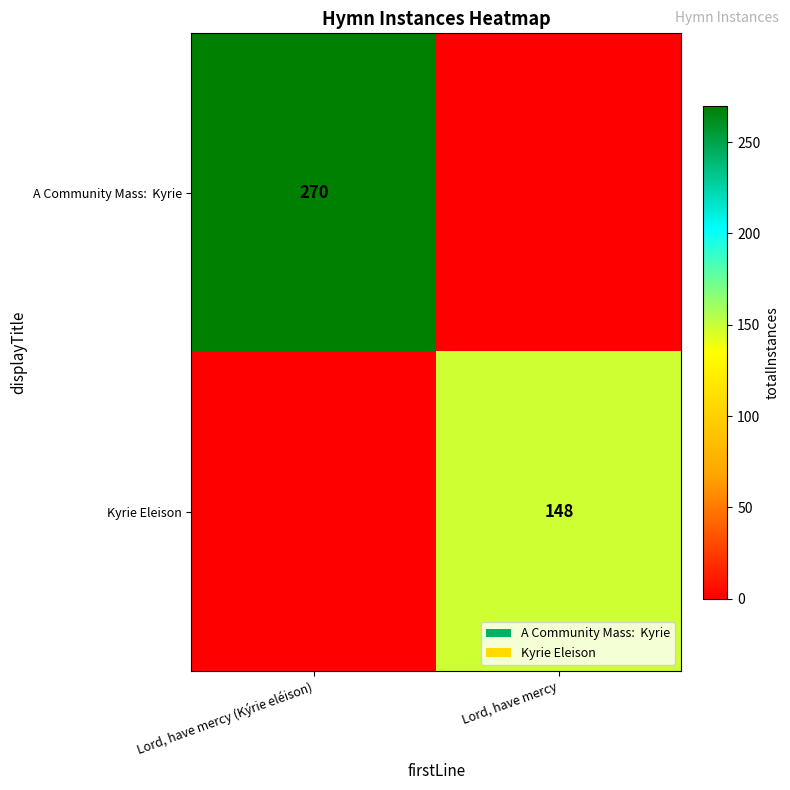

Between Lord, have mercy and Lord, have mercy (Kýrie eléison), which is larger?

Lord, have mercy (Kýrie eléison)